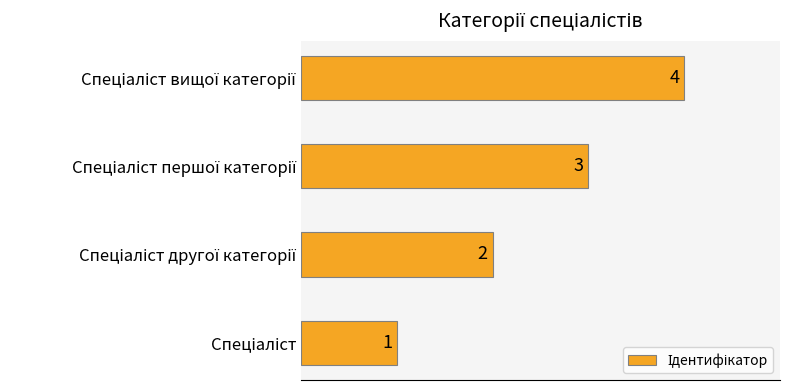

What is the sum of all values?

10